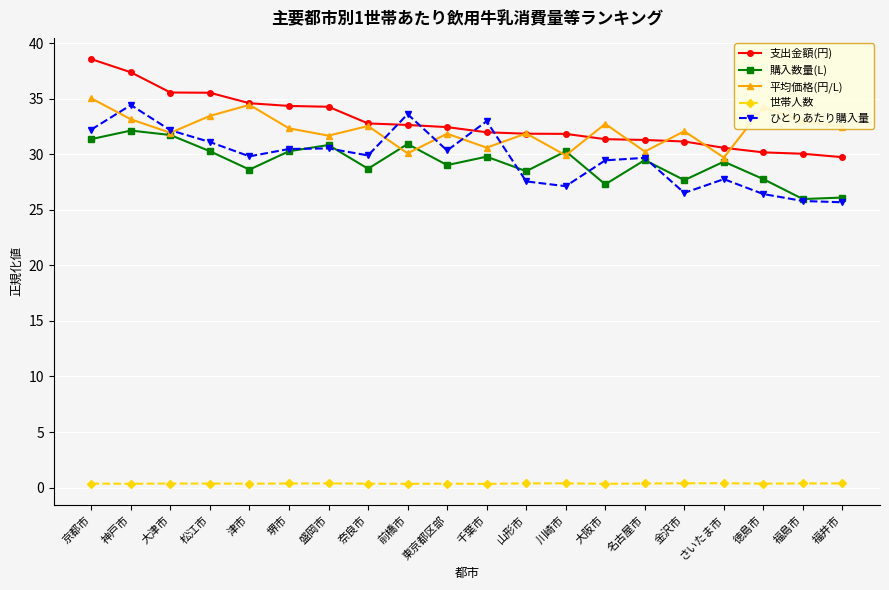

What is the maximum value shown in the chart?

38.6